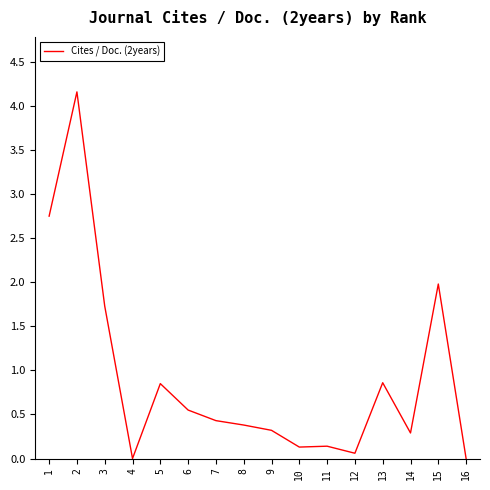

Read the value at 8.

0.4